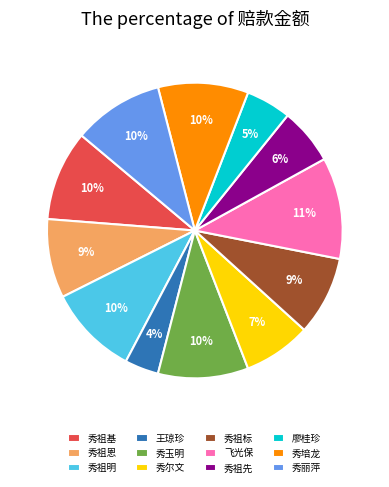

Count the number of slices in the pie.

12